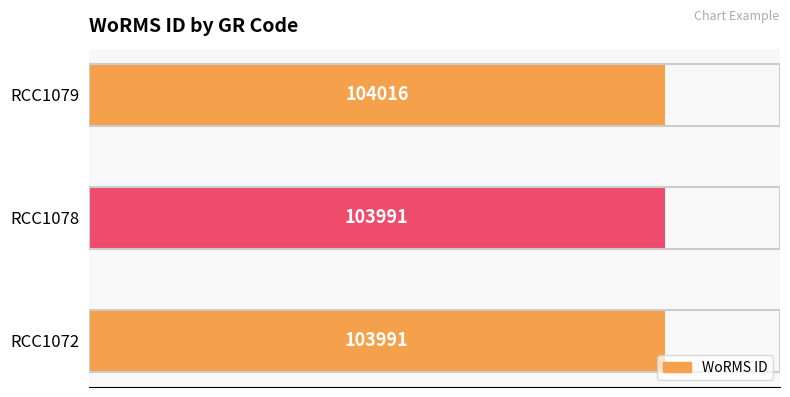

Does the chart contain any negative values?

No